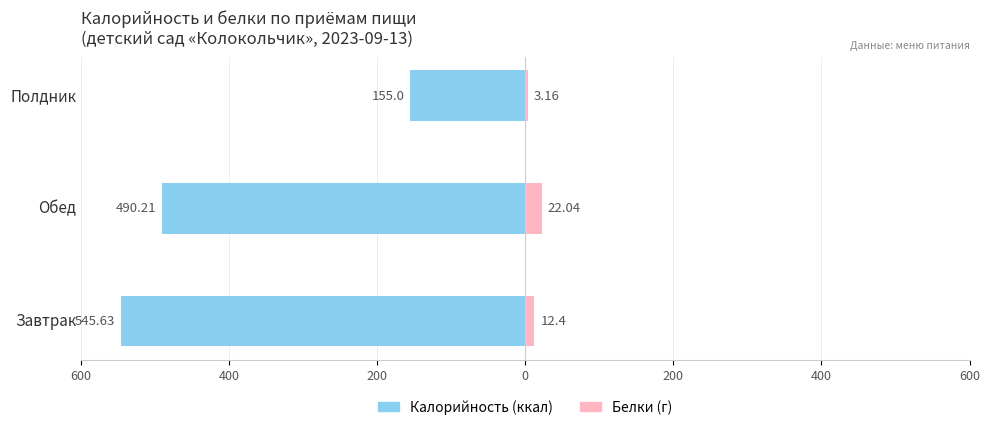

What are all the series names shown in the legend?

Калорийность (ккал), Белки (г)